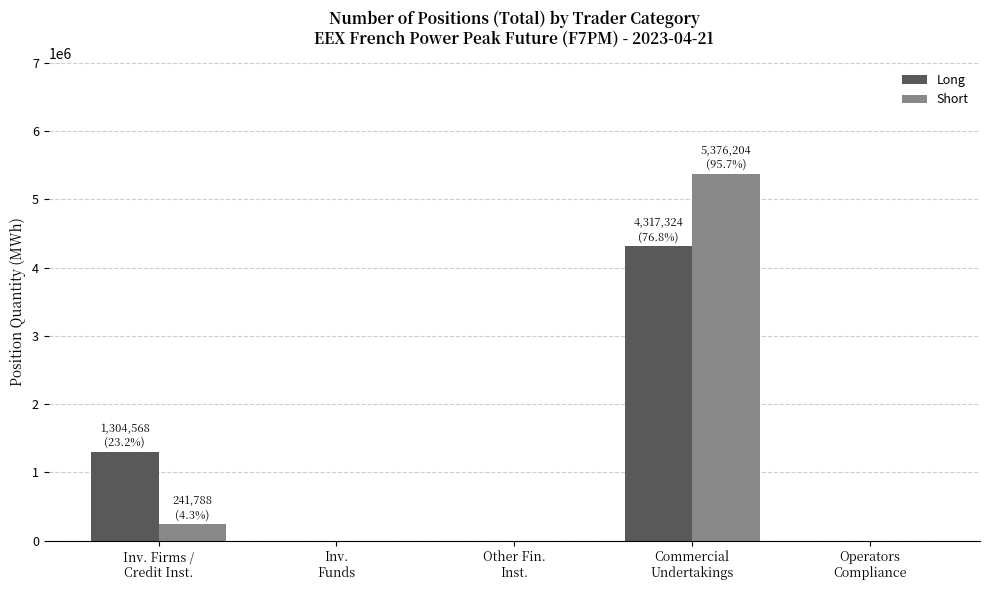

What is the maximum value shown in the chart?

5376204